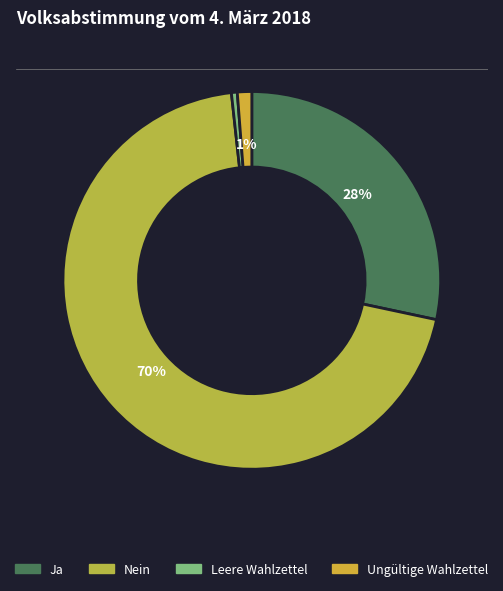

What percentage is the Leere Wahlzettel slice, to the nearest percent?

1%